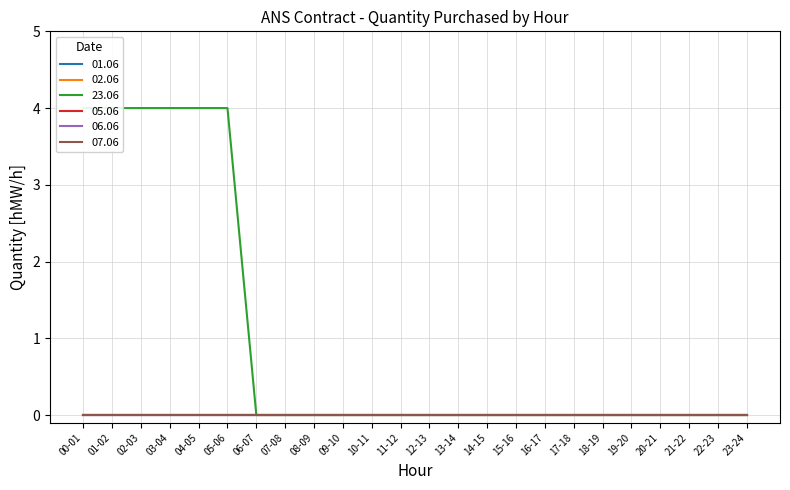

Between 07-08 and 18-19, which is larger?

07-08